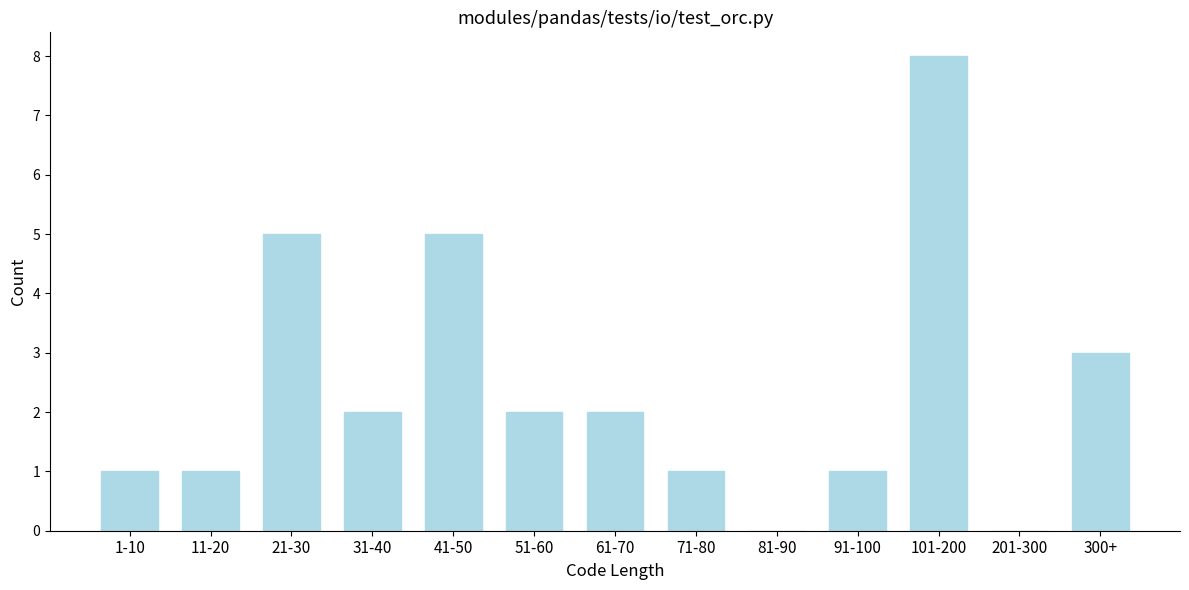

Reading left to right, extract all data points from this chart.

1-10=1	11-20=1	21-30=5	31-40=2	41-50=5	51-60=2	61-70=2	71-80=1	81-90=0	91-100=1	101-200=8	201-300=0	300+=3